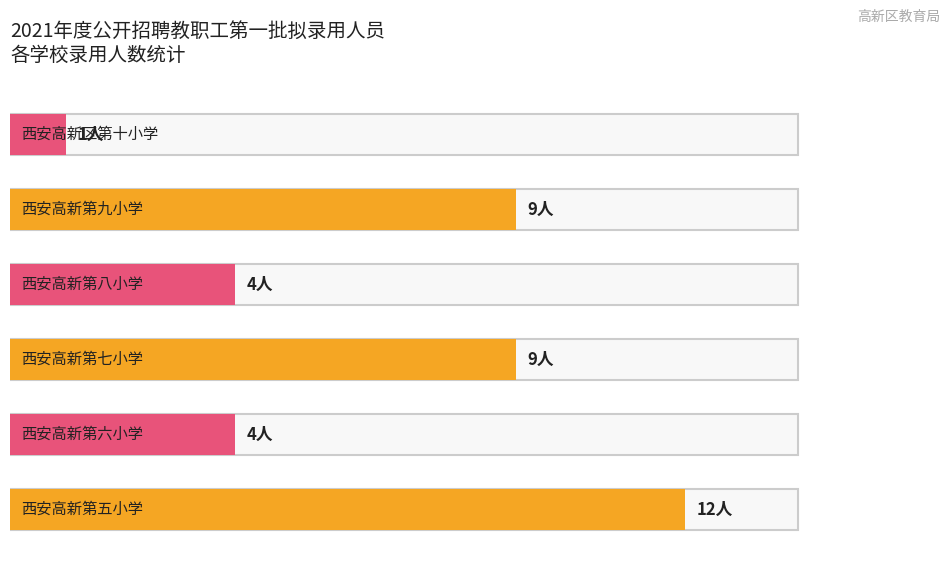

What is the difference between the maximum and second lowest values?

8